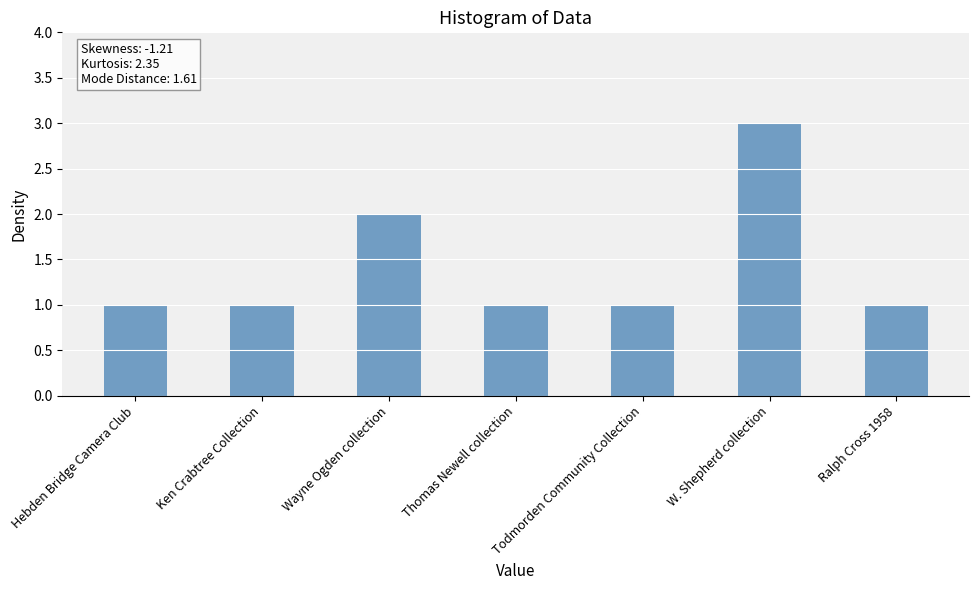

Which has a higher value, W. Shepherd collection or Todmorden Community Collection?

W. Shepherd collection